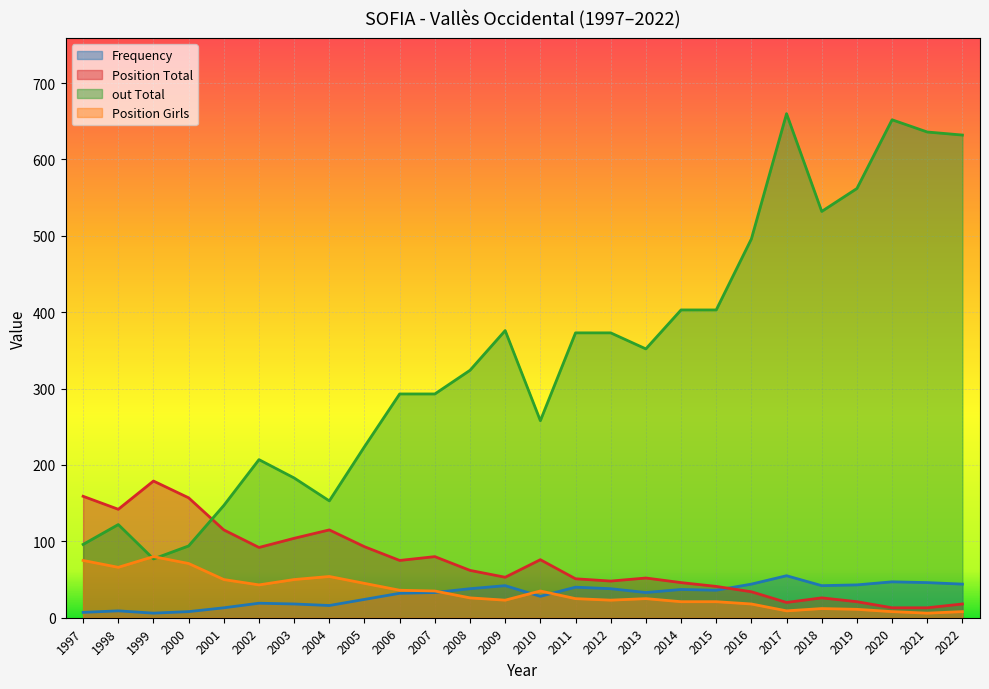

How many interior local valleys does the Position Total series have?

6